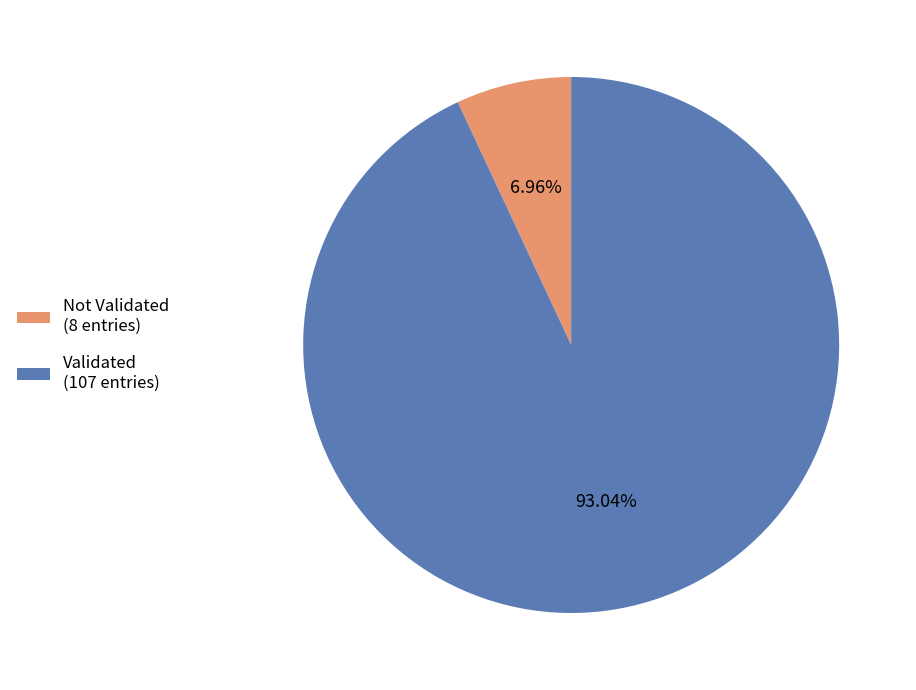

What is the largest slice in the pie chart?

Validated (107 entries)